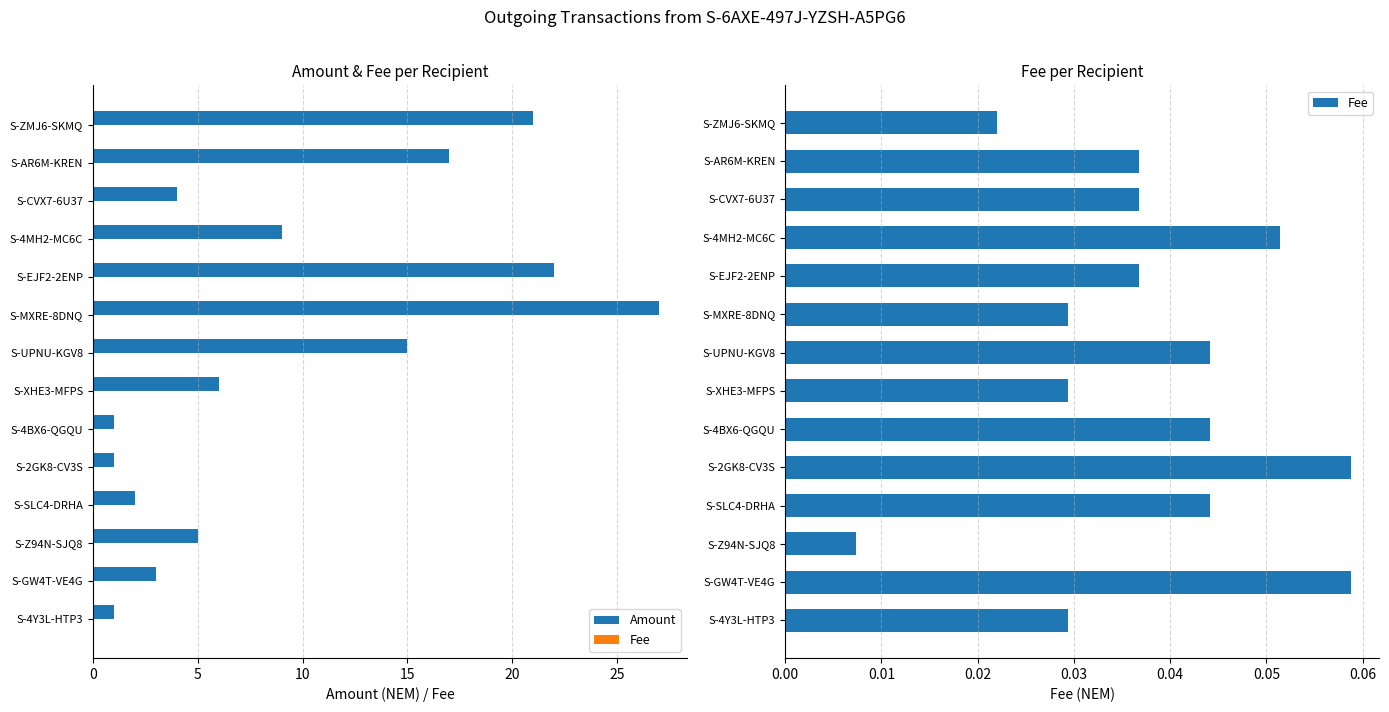

How many series are shown in this chart?

2